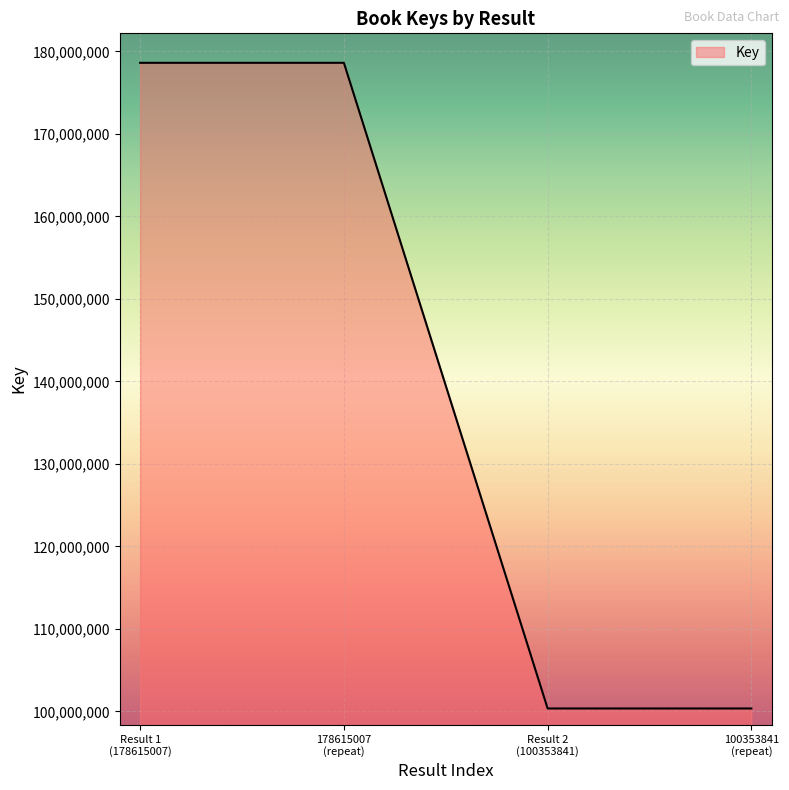

What is the greatest value displayed?

178615007